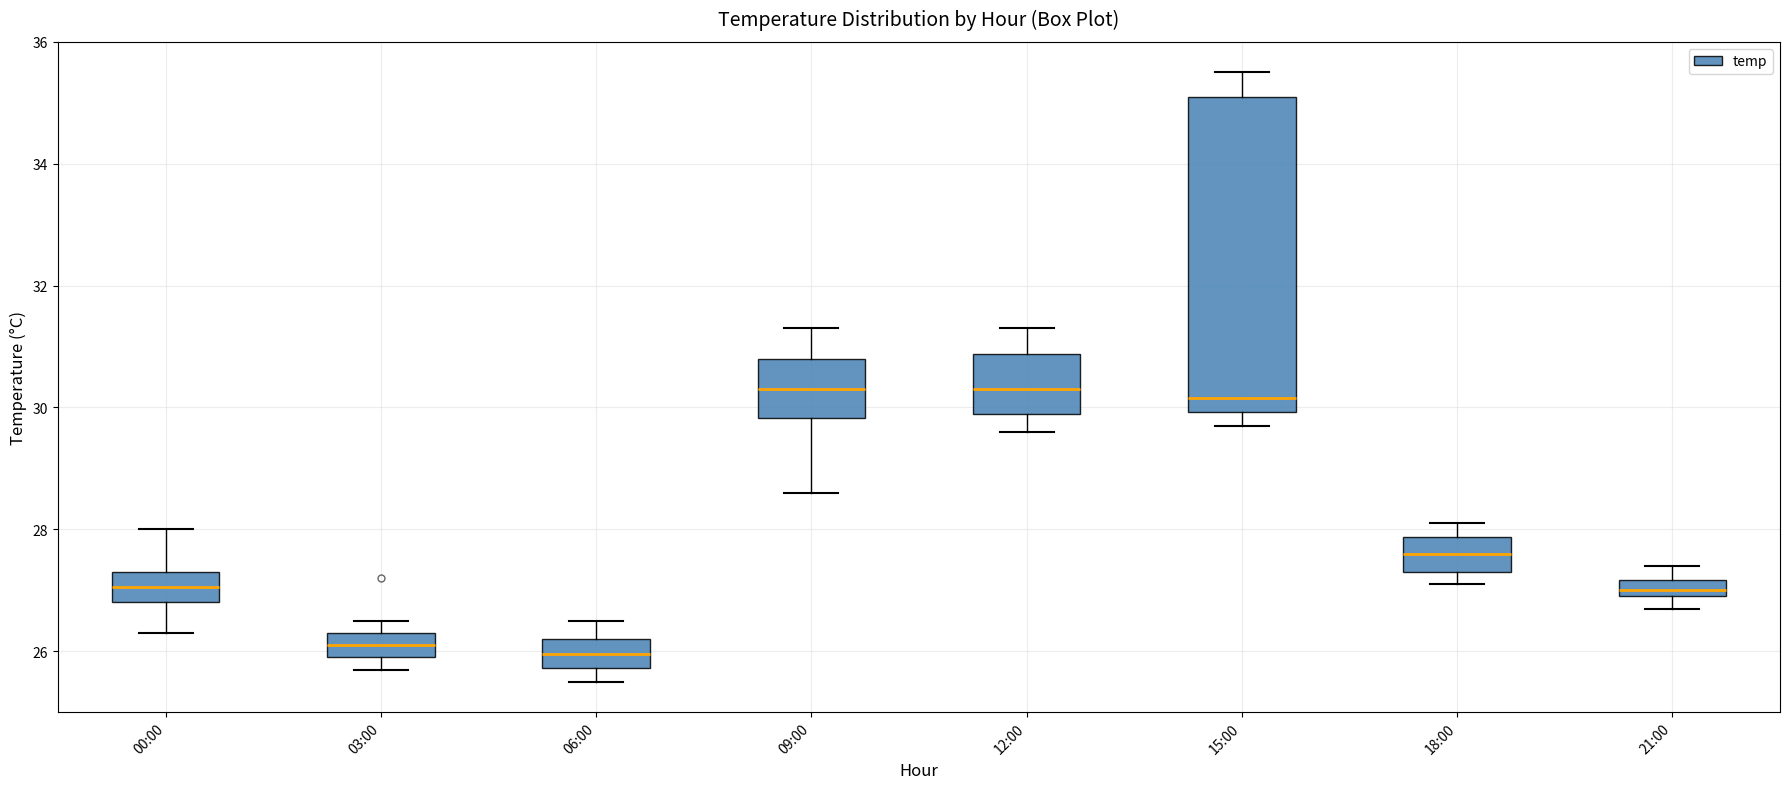

Where is the lower edge of the box for 06:00 on the y-axis? The values are not printed on the chart, so give them approximately, as read against the axis.

25.8